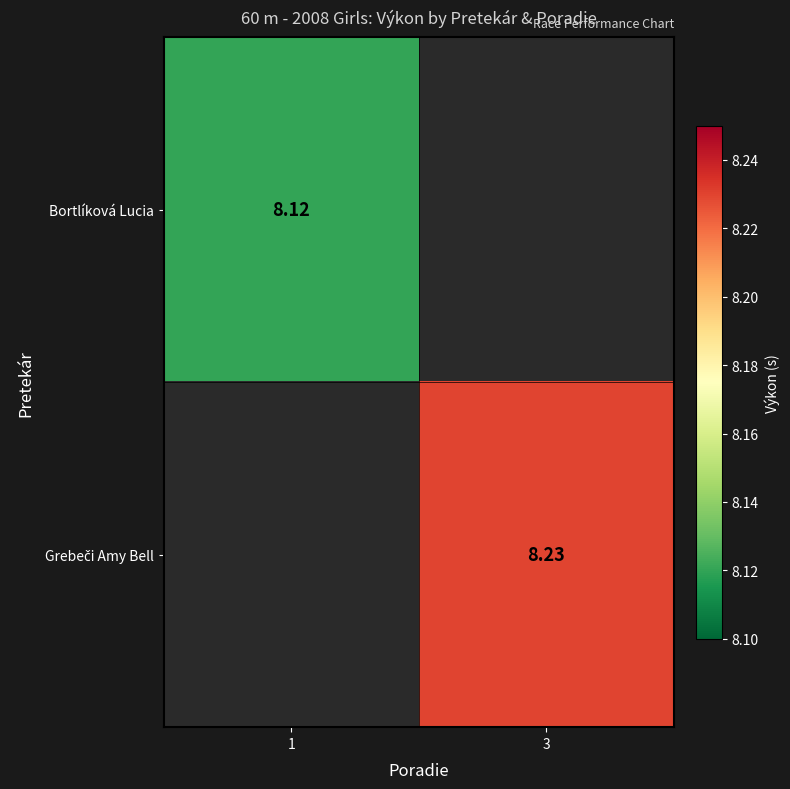

Rank the categories by Grebeči Amy Bell value from lowest to highest.

1, 3